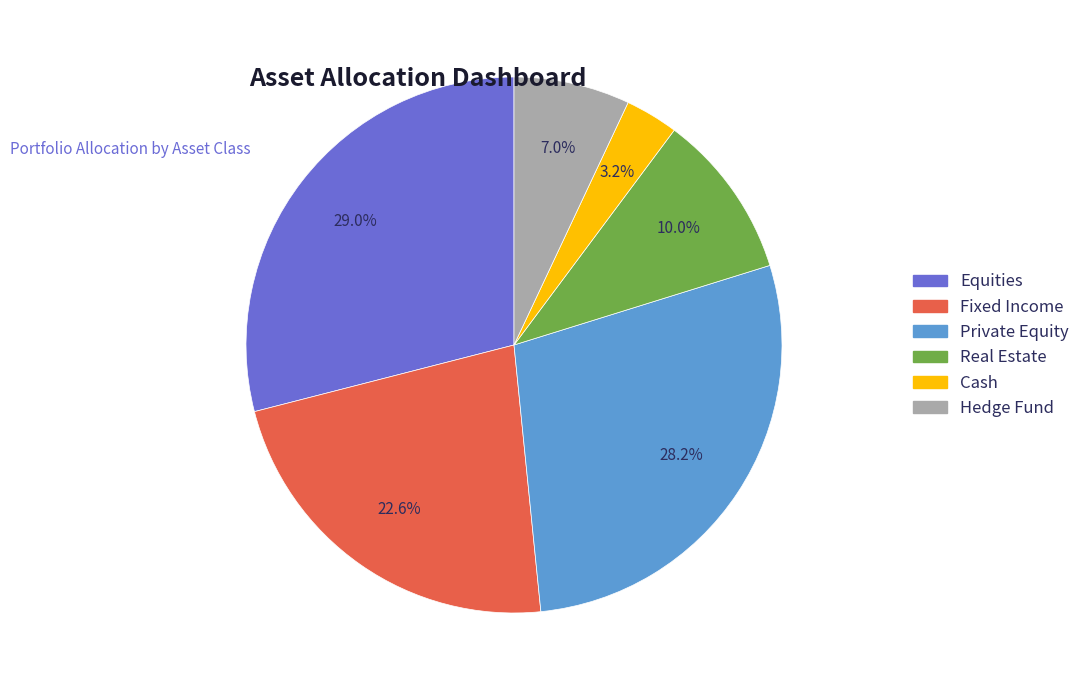

To the nearest percent, what is the combined percentage of Cash and Private Equity?

31%